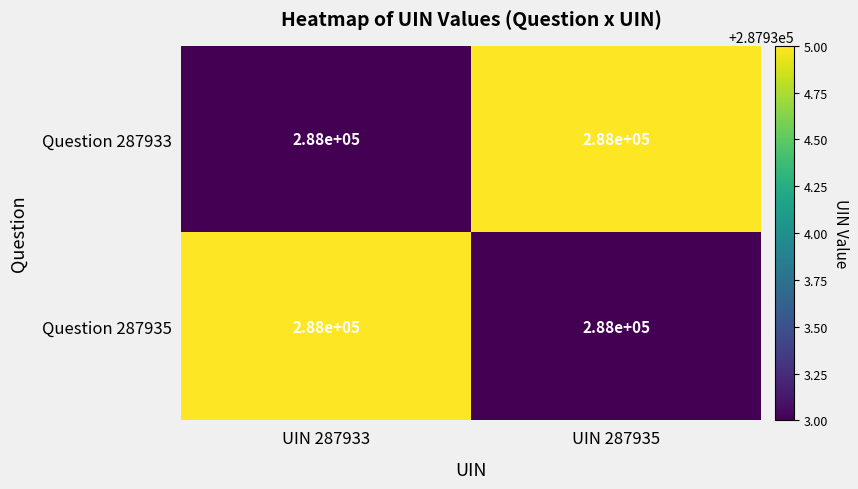

Reading left to right, transcribe all the data shown in this chart.

Question 287933: UIN 287933=288000	UIN 287935=288000
Question 287935: UIN 287933=288000	UIN 287935=288000